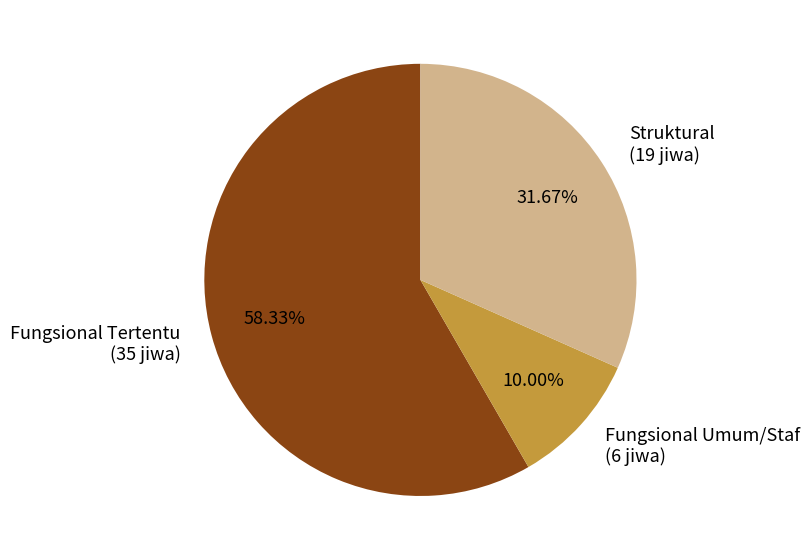

Which slice is the smallest?

Fungsional Umum/Staf